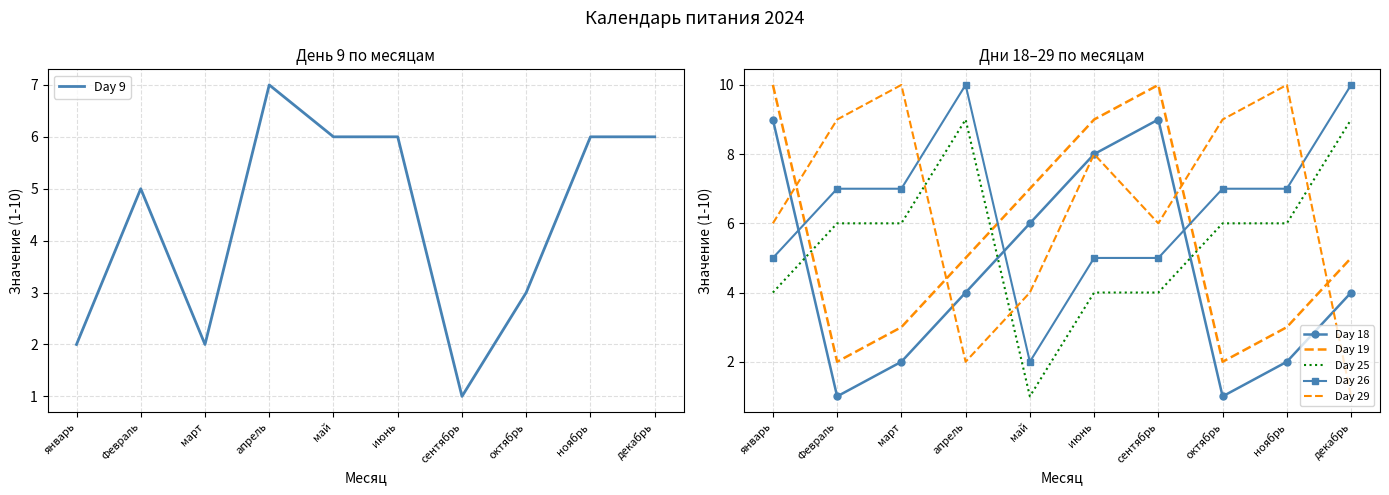

What is the average value of the Day 29 series?

6